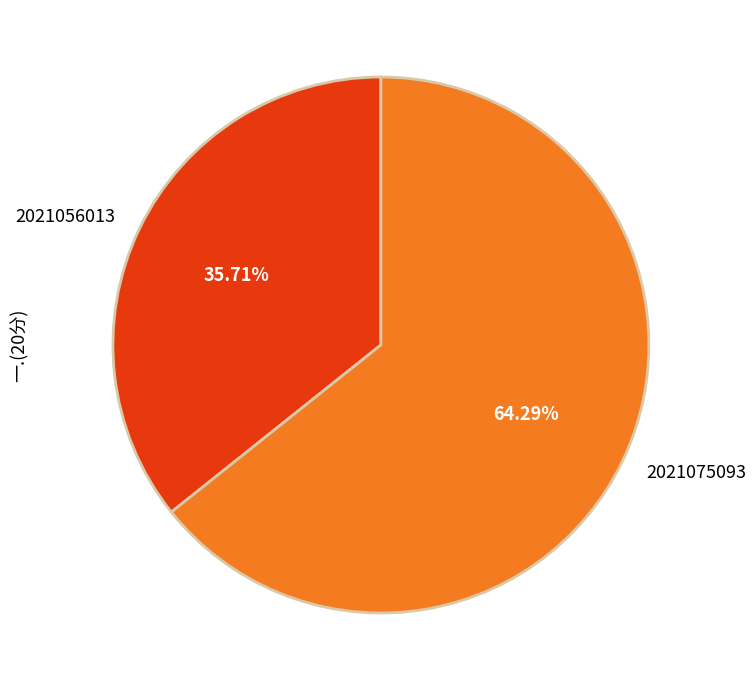

Rank the categories by value from lowest to highest.

2021056013, 2021075093